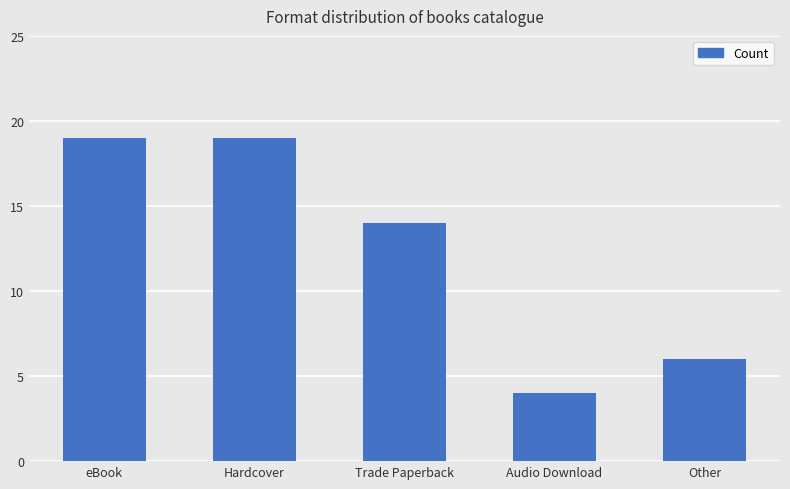

What is the label of the 1st bar from the left?

eBook